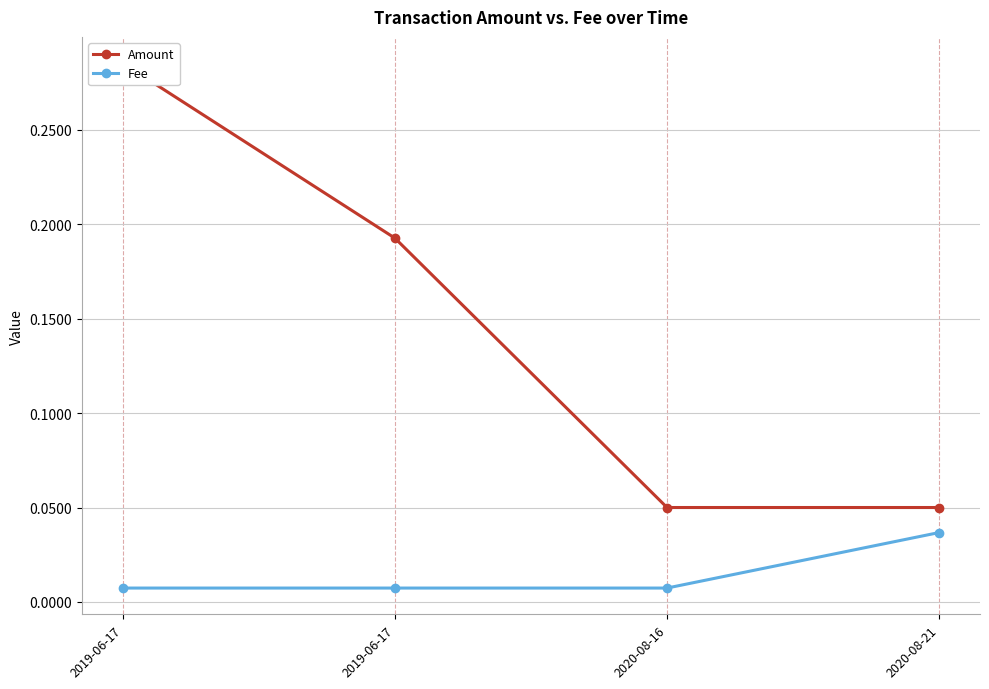

Between 2019-06-17 and 2019-06-17, which series saw the biggest shift?

Amount